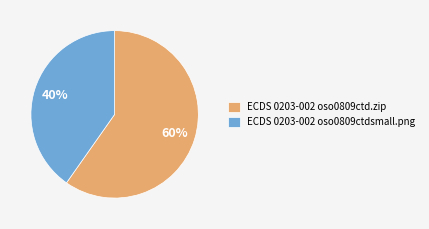

To the nearest percent, what percentage of the pie is ECDS 0203-002 oso0809ctd.zip?

60%